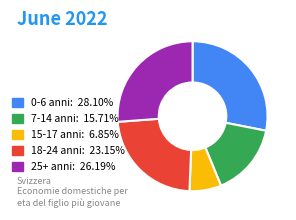

Is 25+ anni the majority of the pie?

No